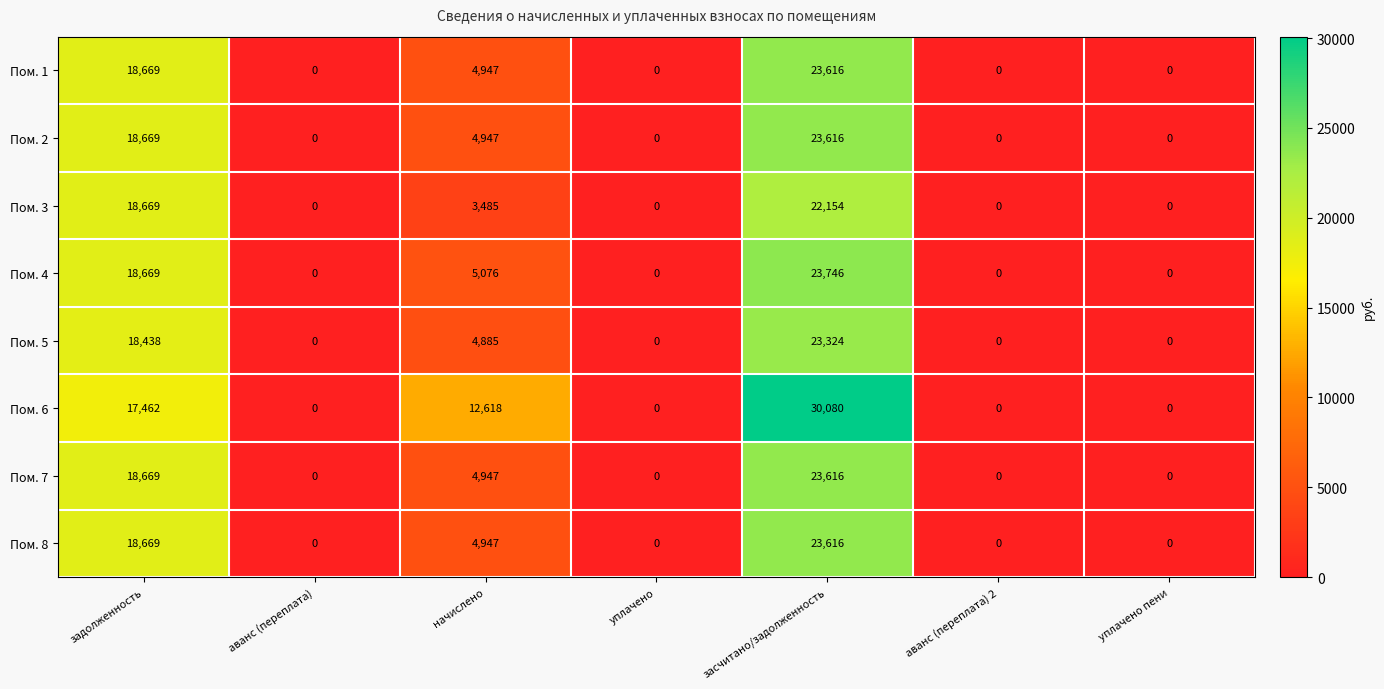

Which series has the largest total across all categories?

Пом. 6